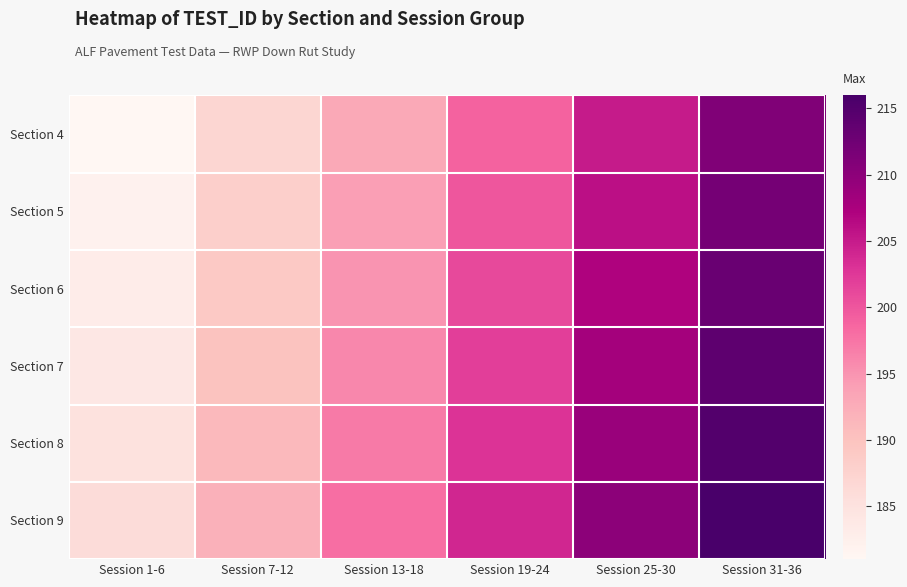

Reading right to left, list all the values displayed in this chart.

Section 4: Session 31-36=211	Session 25-30=205	Session 19-24=199	Session 13-18=193	Session 7-12=187	Session 1-6=181
Section 5: Session 31-36=212	Session 25-30=206	Session 19-24=200	Session 13-18=194	Session 7-12=188	Session 1-6=182
Section 6: Session 31-36=213	Session 25-30=207	Session 19-24=201	Session 13-18=195	Session 7-12=189	Session 1-6=183
Section 7: Session 31-36=214	Session 25-30=208	Session 19-24=202	Session 13-18=196	Session 7-12=190	Session 1-6=184
Section 8: Session 31-36=215	Session 25-30=209	Session 19-24=203	Session 13-18=197	Session 7-12=191	Session 1-6=185
Section 9: Session 31-36=216	Session 25-30=210	Session 19-24=204	Session 13-18=198	Session 7-12=192	Session 1-6=186